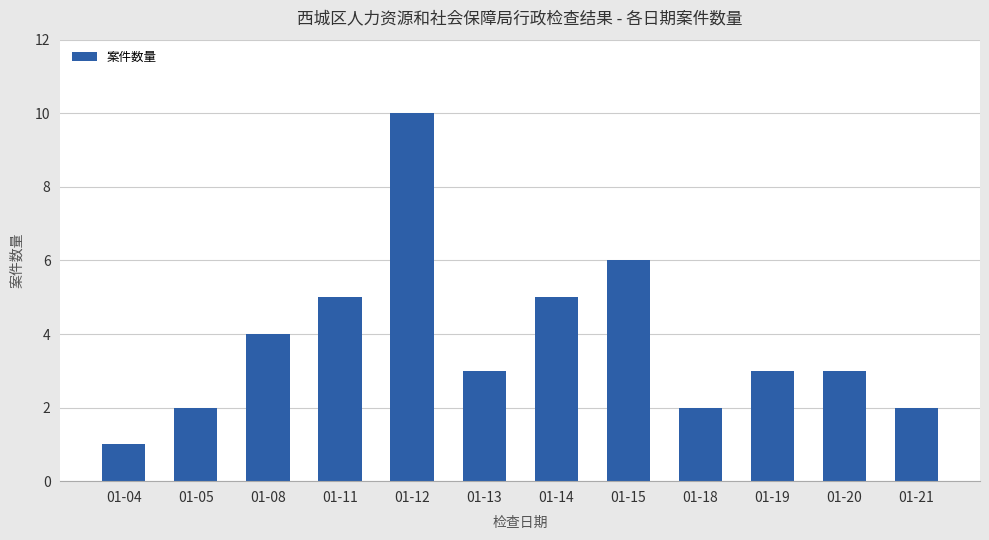

The chart shows a value of 6 at 01-15. True or false?

True